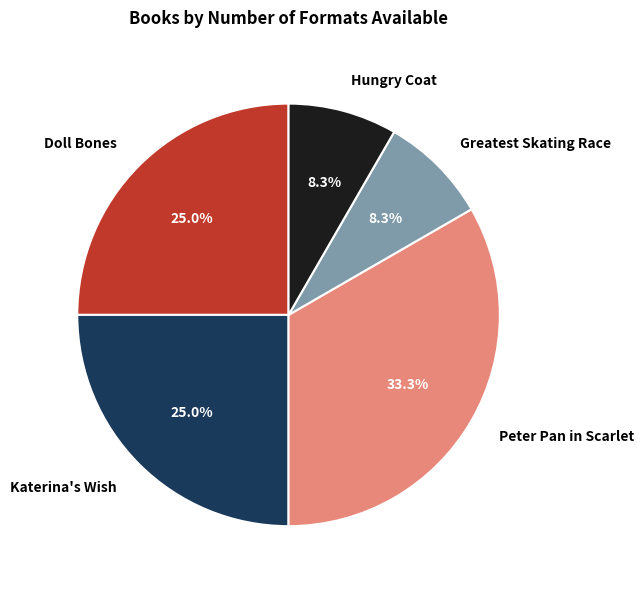

Which slice is the largest?

Peter Pan in Scarlet